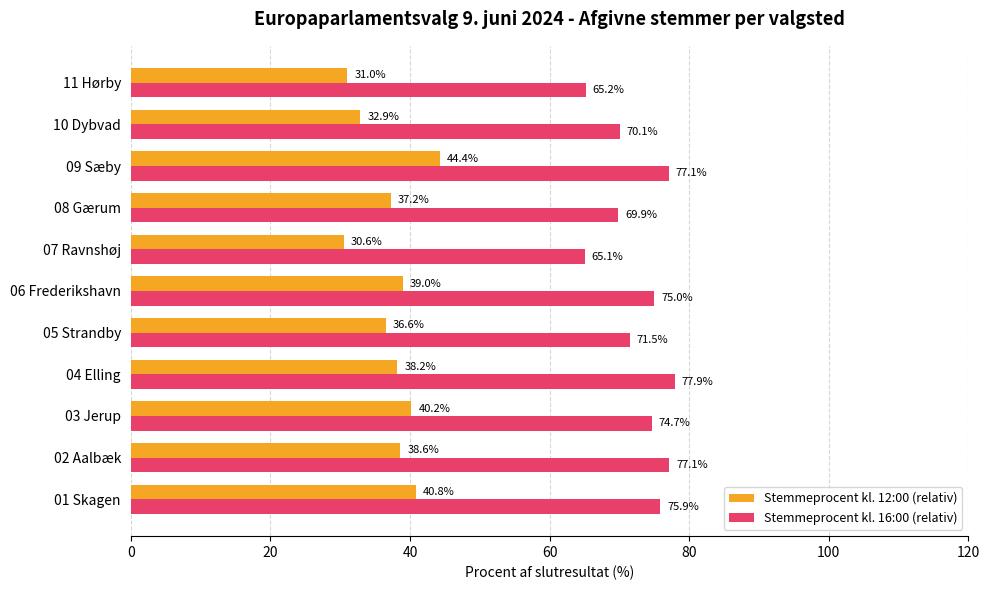

What value does the Stemmeprocent kl. 16:00 (relativ) series have at 01 Skagen?

75.9